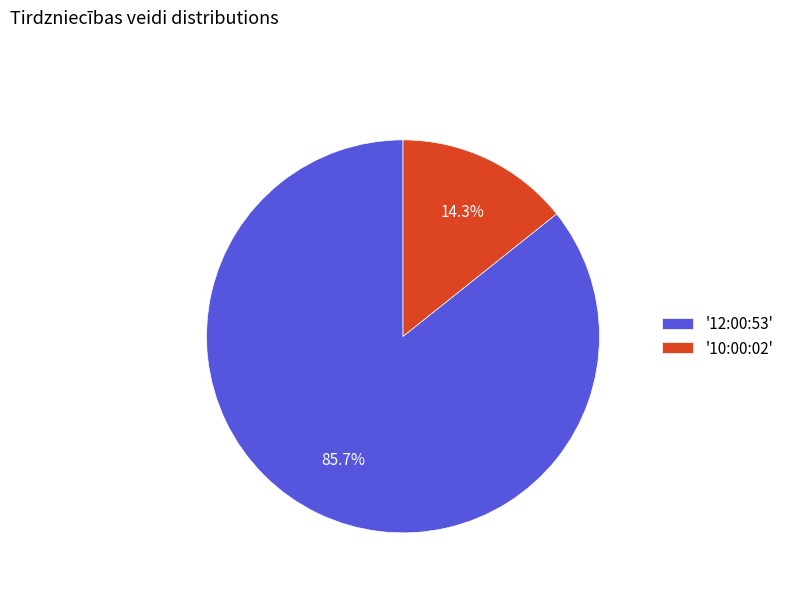

What is the smallest slice in the pie chart?

'10:00:02'